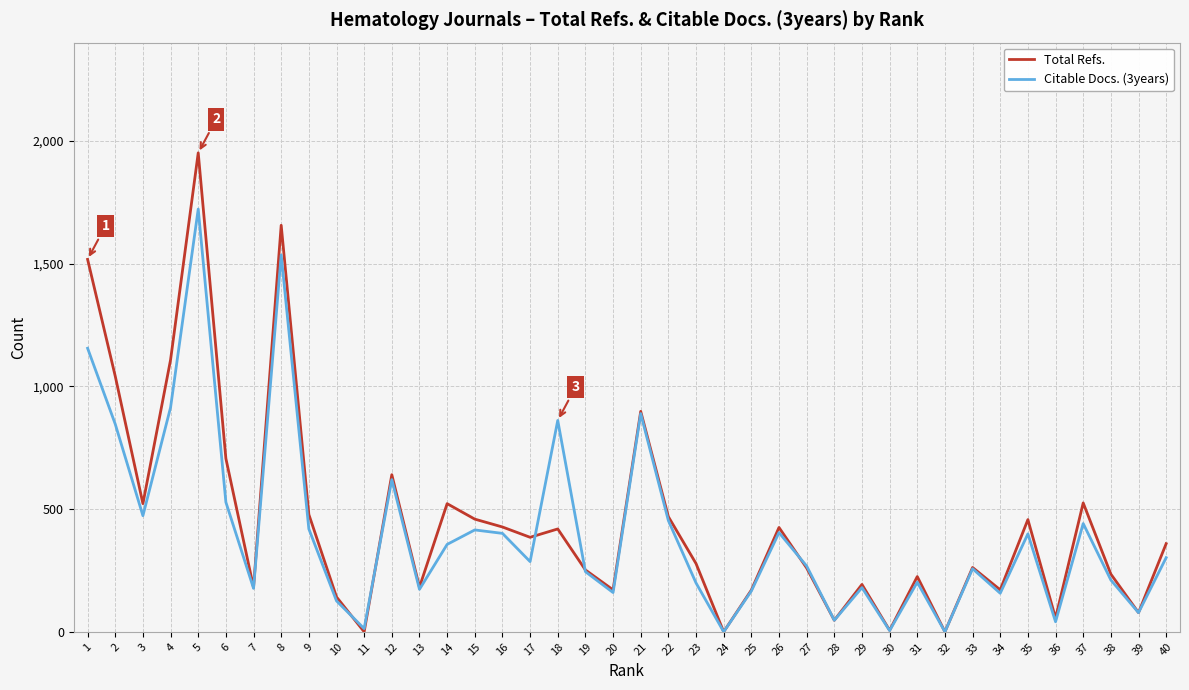

List the series in order of their overall mean, lowest first.

Citable Docs. (3years), Total Refs.